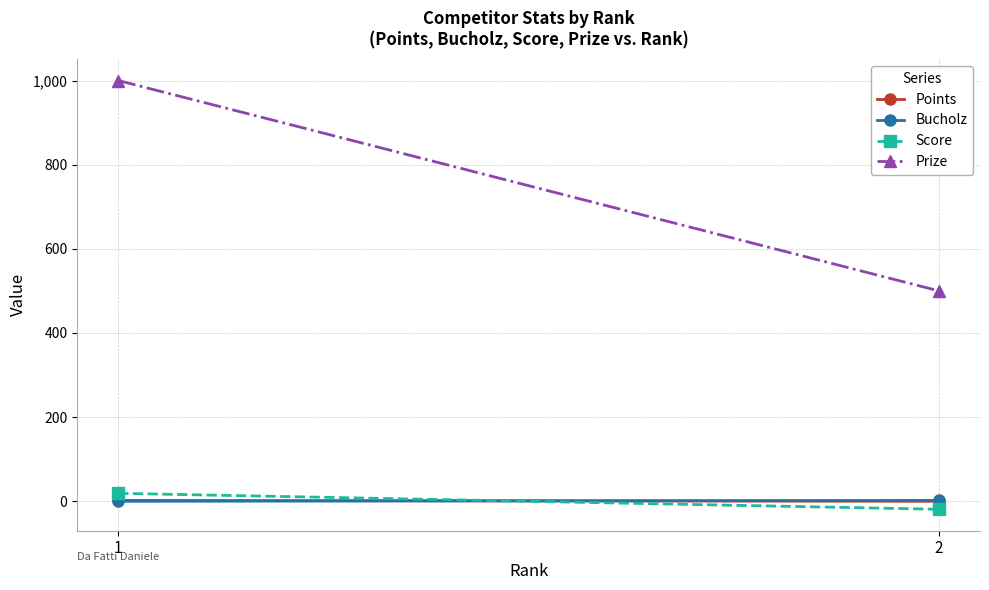

Where is Points nearest to the value 1?

1